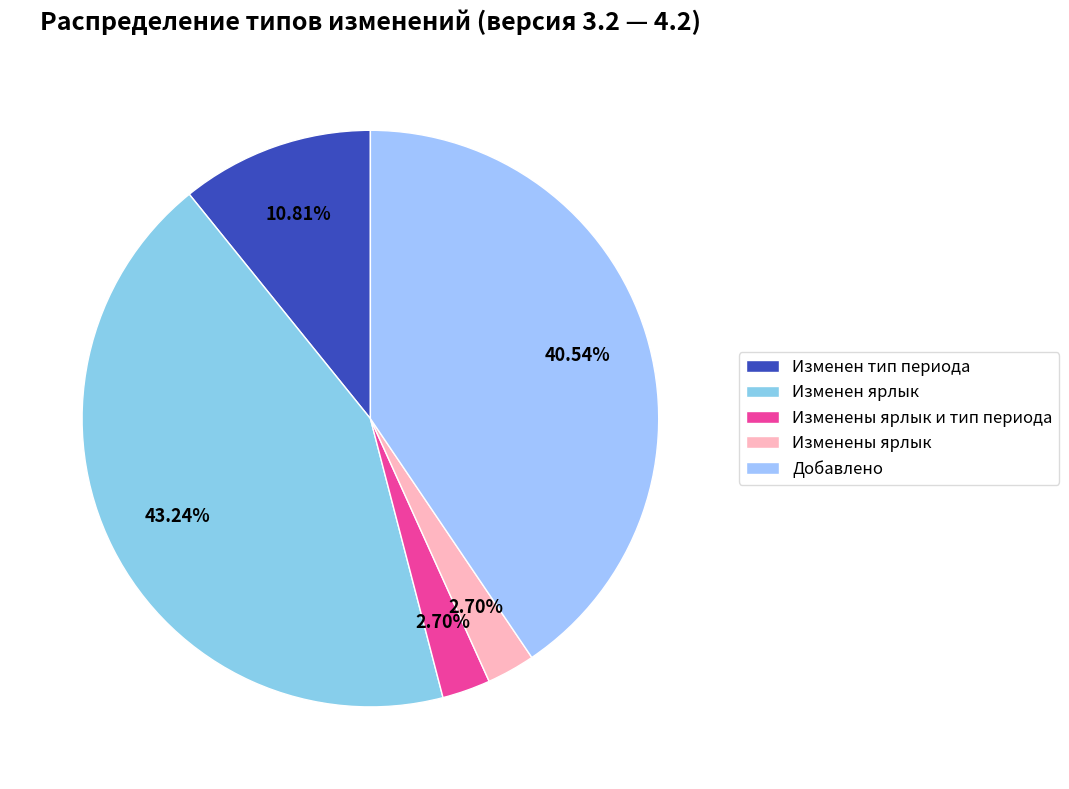

How many segments does this pie chart have?

5